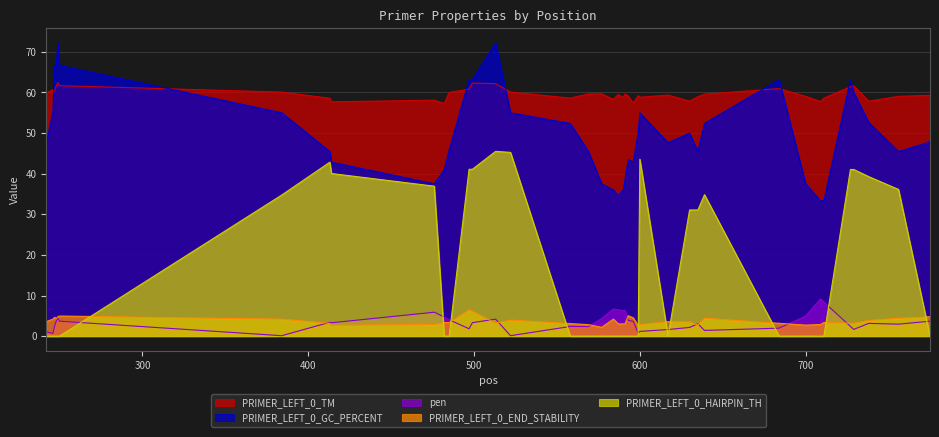

What is the sum of all PRIMER_LEFT_0_TM values?

2384.3